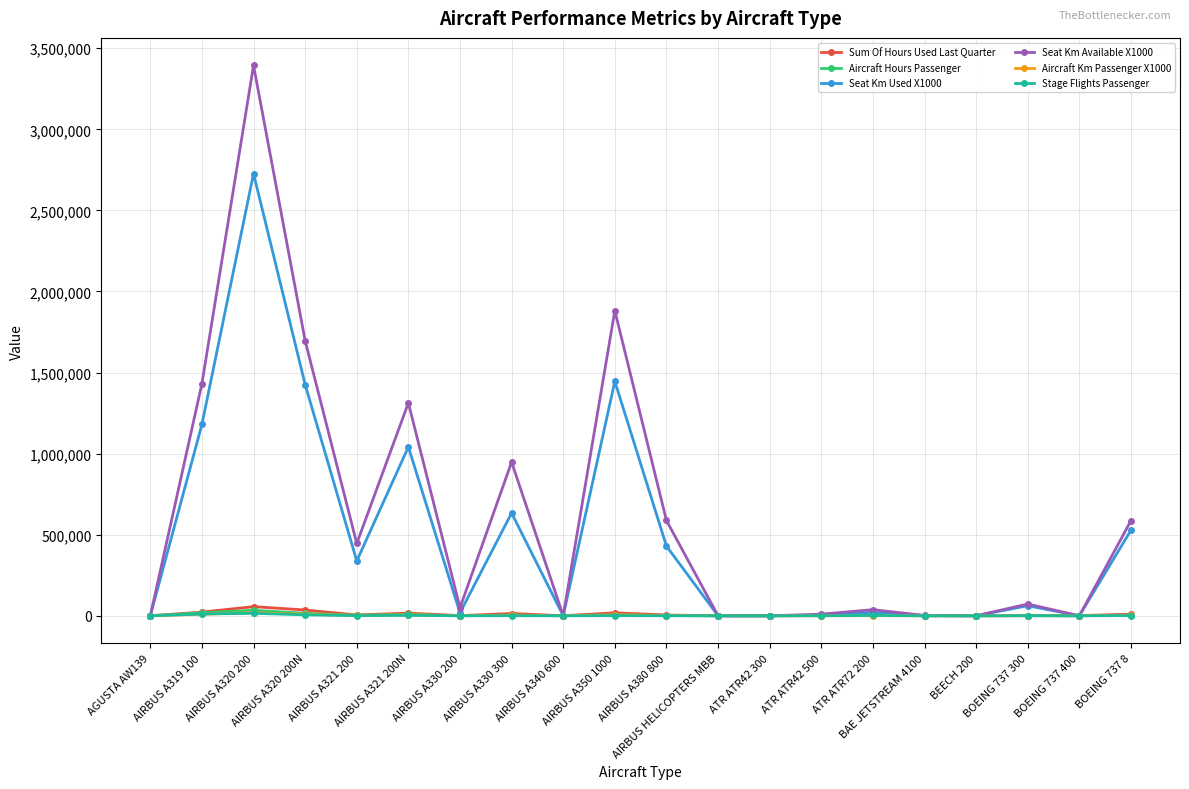

How many lines are shown in the chart?

6